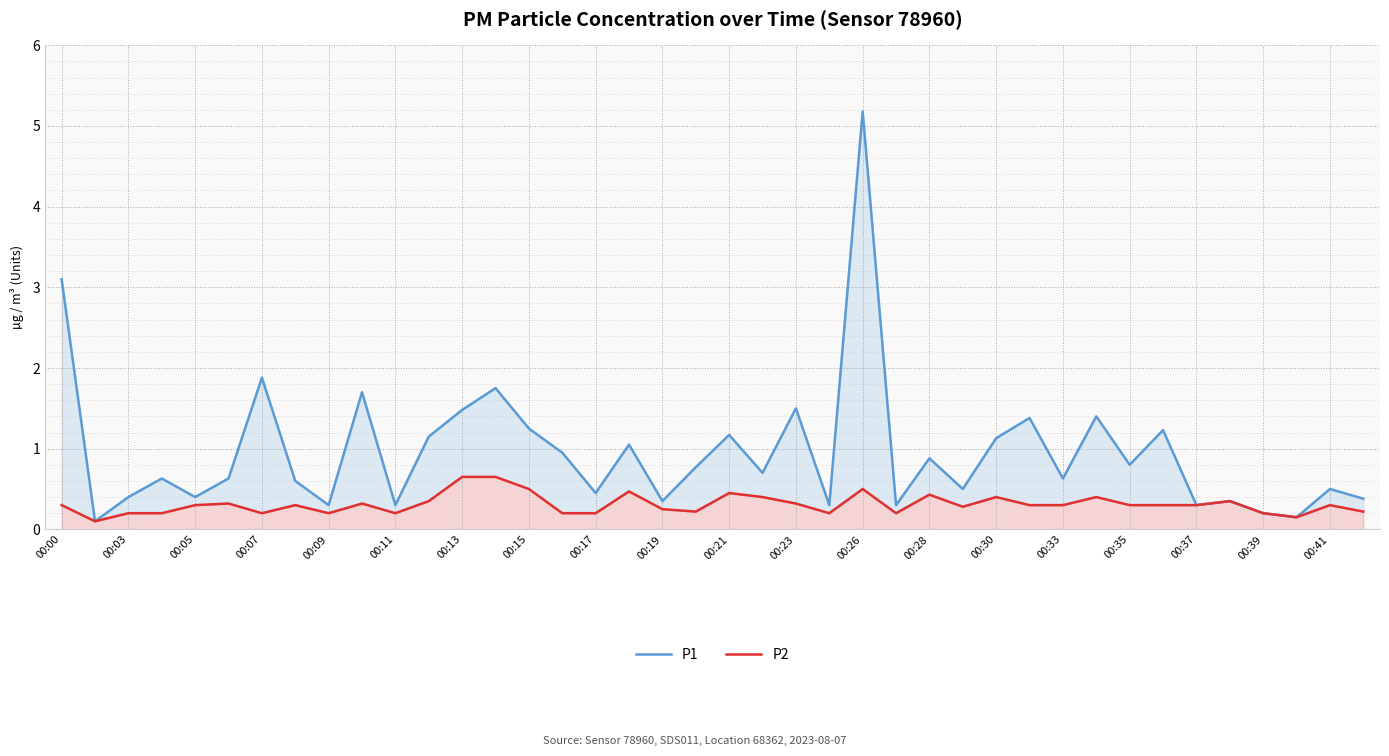

What is the total value across all series at 29?

1.7